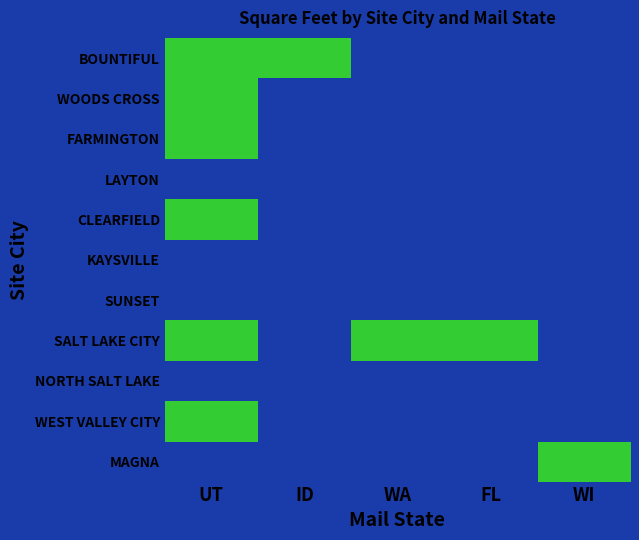

Rank the series at UT from highest to lowest value.

BOUNTIFUL, WOODS CROSS, FARMINGTON, CLEARFIELD, SALT LAKE CITY, WEST VALLEY CITY, LAYTON, KAYSVILLE, SUNSET, NORTH SALT LAKE, MAGNA